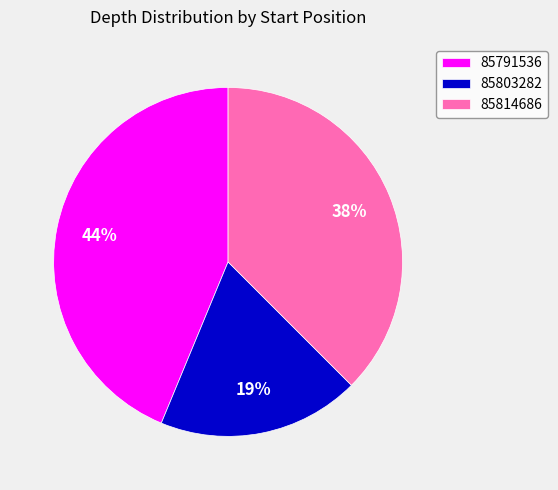

Is 85803282 the majority of the pie?

No